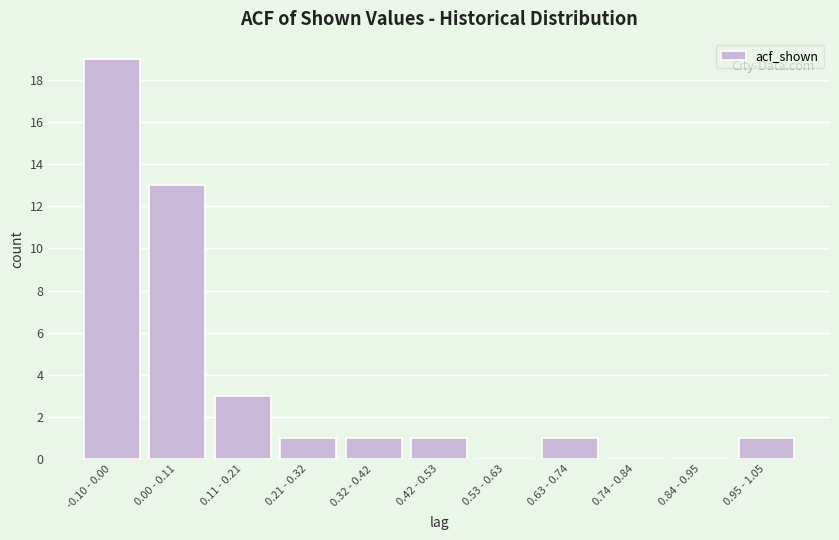

Reading left to right, list all the values displayed in this chart.

-0.10 - 0.00=19	0.00 - 0.11=13	0.11 - 0.21=3	0.21 - 0.32=1	0.32 - 0.42=1	0.42 - 0.53=1	0.53 - 0.63=0	0.63 - 0.74=1	0.74 - 0.84=0	0.84 - 0.95=0	0.95 - 1.05=1